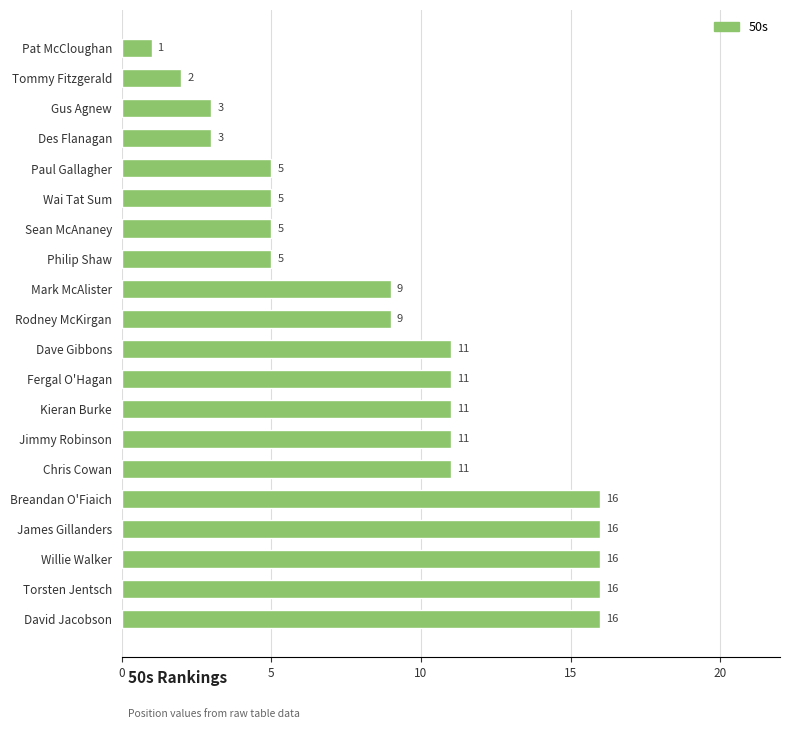

What is the sum of all values?

182